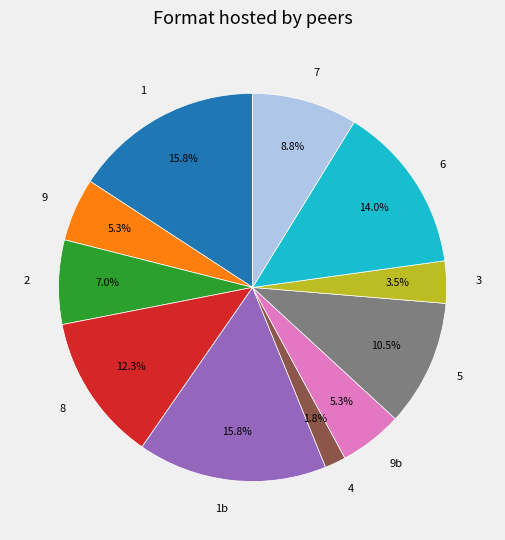

To the nearest percent, what percentage of the pie is 8?

12%